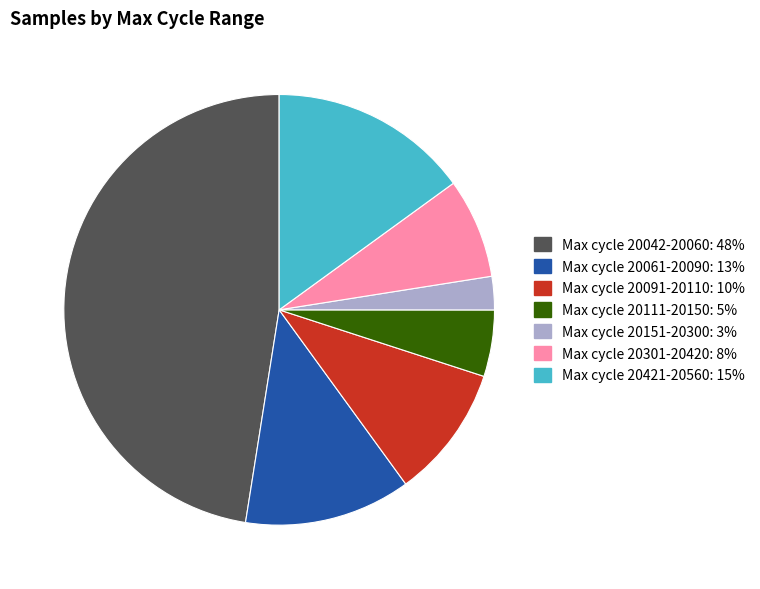

Is there any slice that represents more than half of the pie?

No